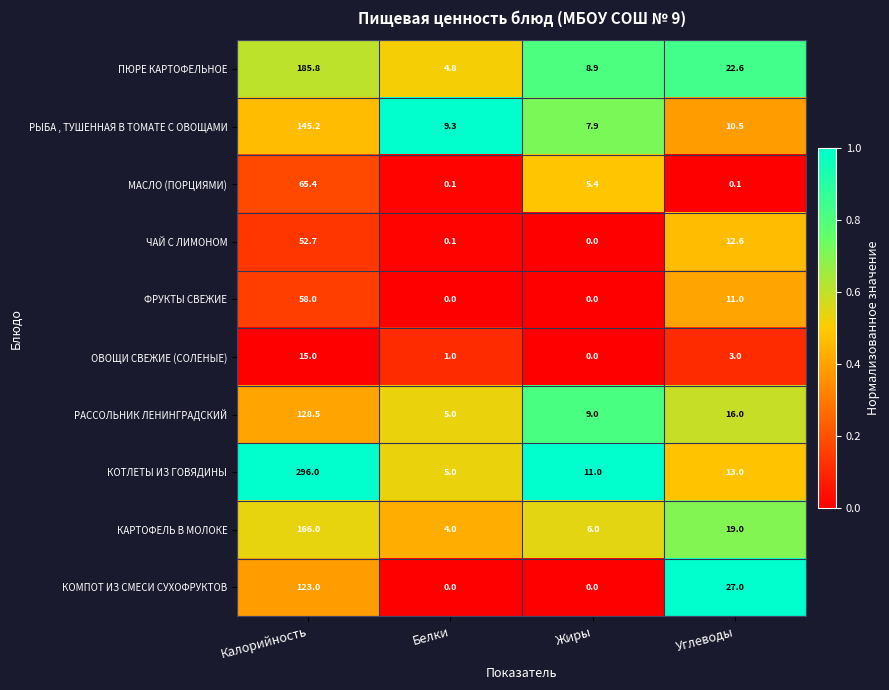

Where is ФРУКТЫ СВЕЖИЕ nearest to the value 29?

Углеводы